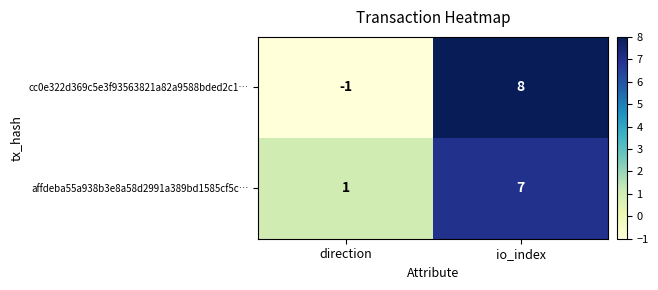

What is the maximum value for cc0e322d369c5e3f93563821a82a9588bded2c1…?

8